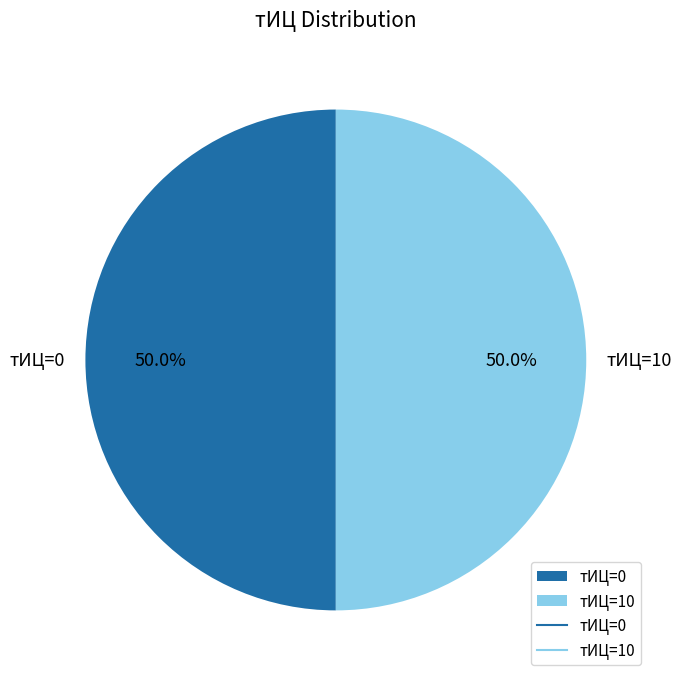

Count the number of slices in the pie.

2